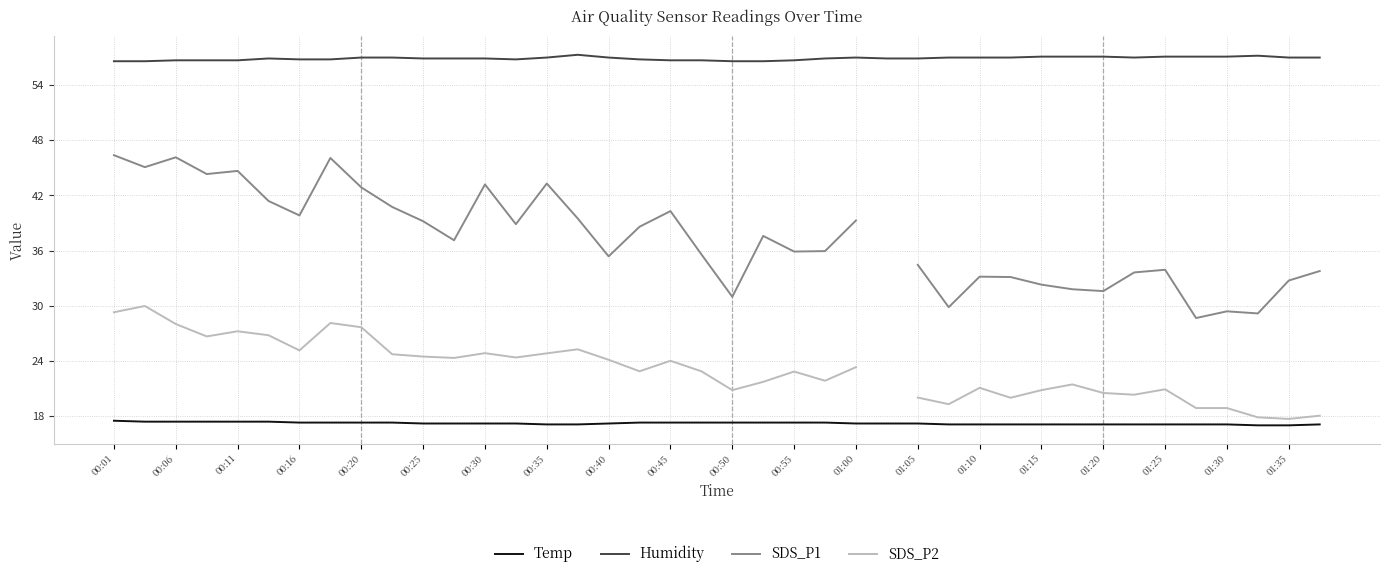

True or false: Temp and SDS_P1 intersect in this chart.

False